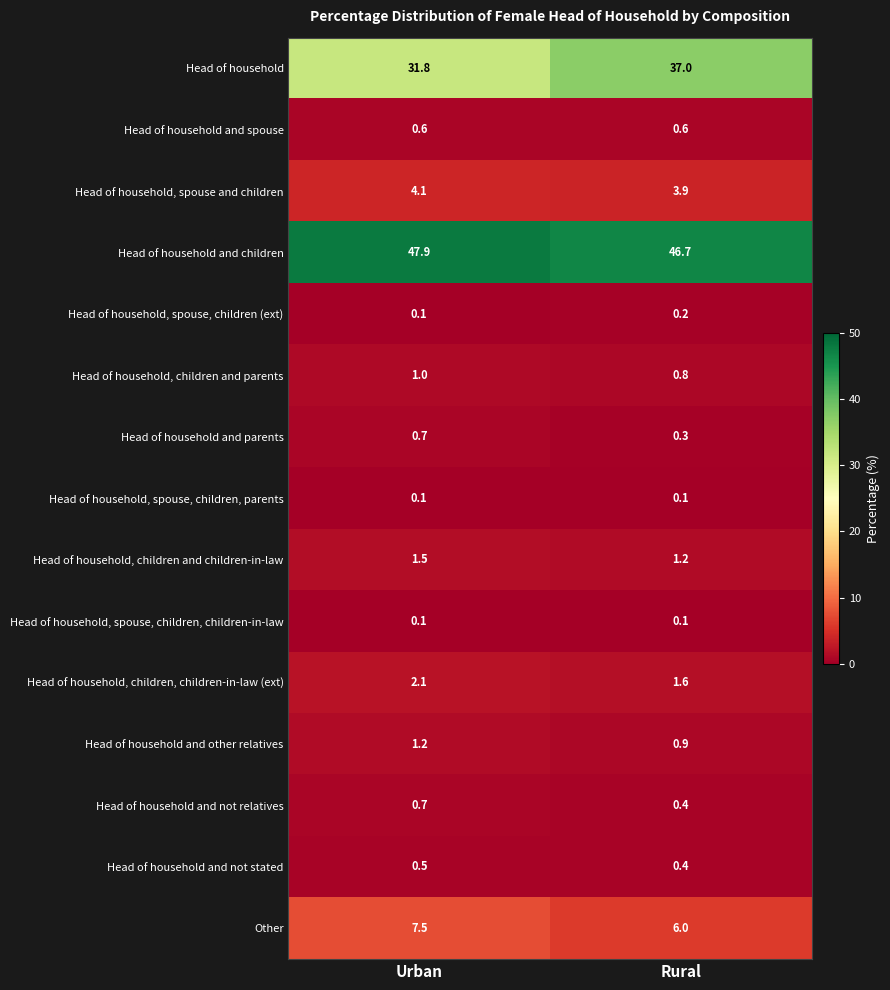

What value does the Head of household and other relatives series have at Rural?

0.9